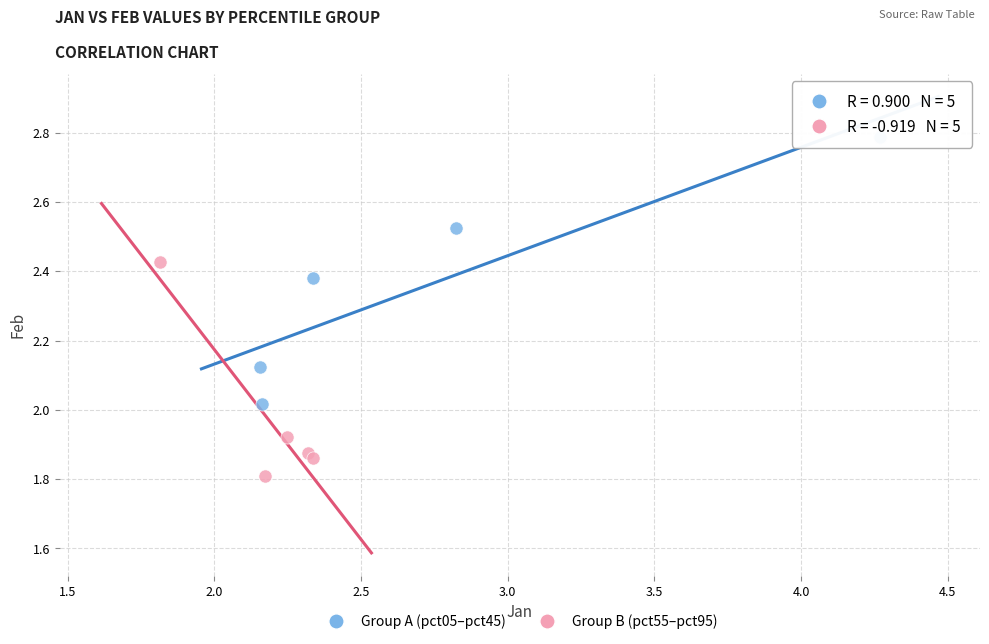

Which series contains the lowest Y value?

Group B (pct55–pct95)